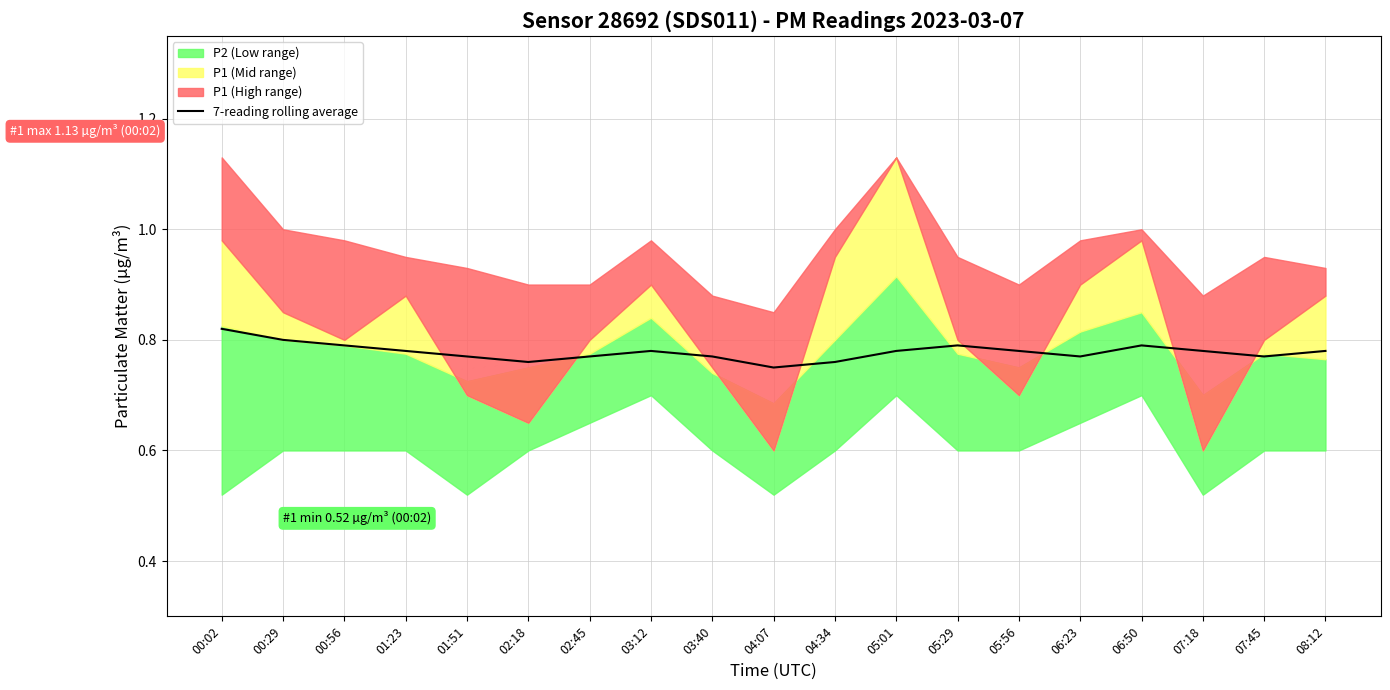

What is the label of the 5th point from the left?

01:51